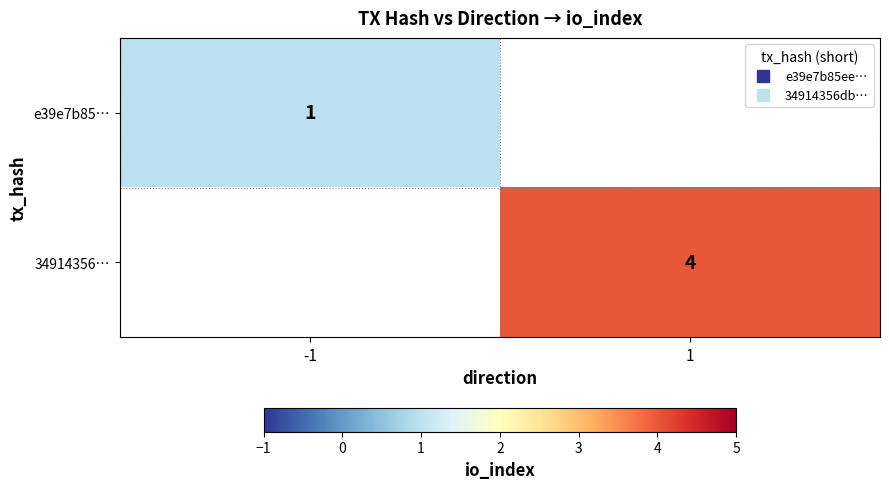

List the series in order of their overall mean, lowest first.

e39e7b85…, 34914356…